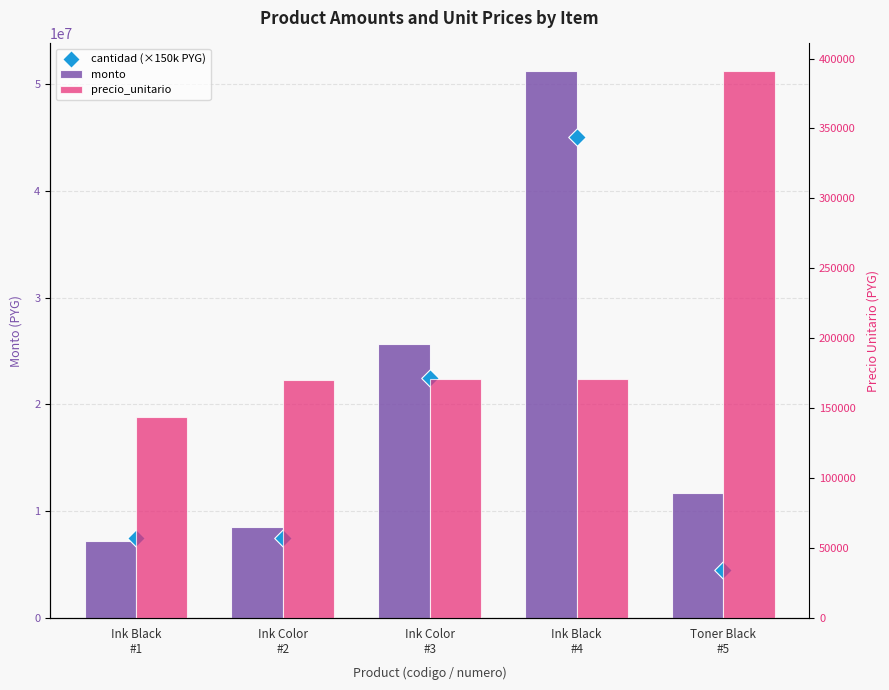

What is the total value across all series at Ink Black
#4?

96403275